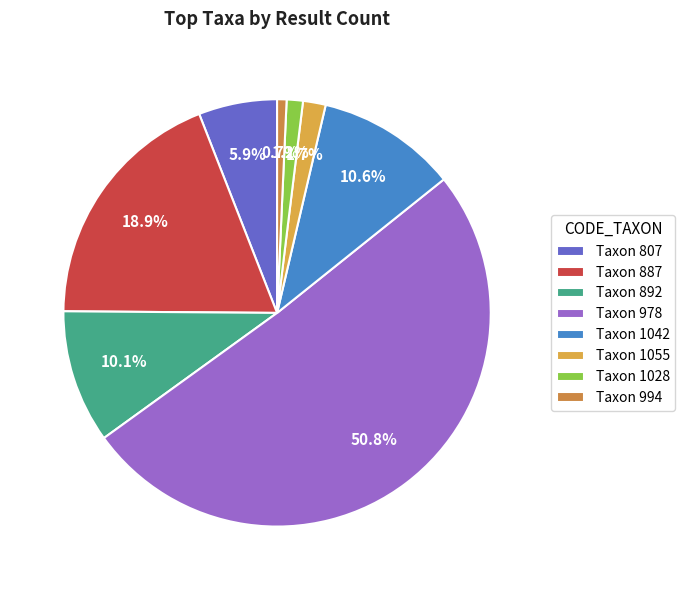

Count the number of slices in the pie.

8